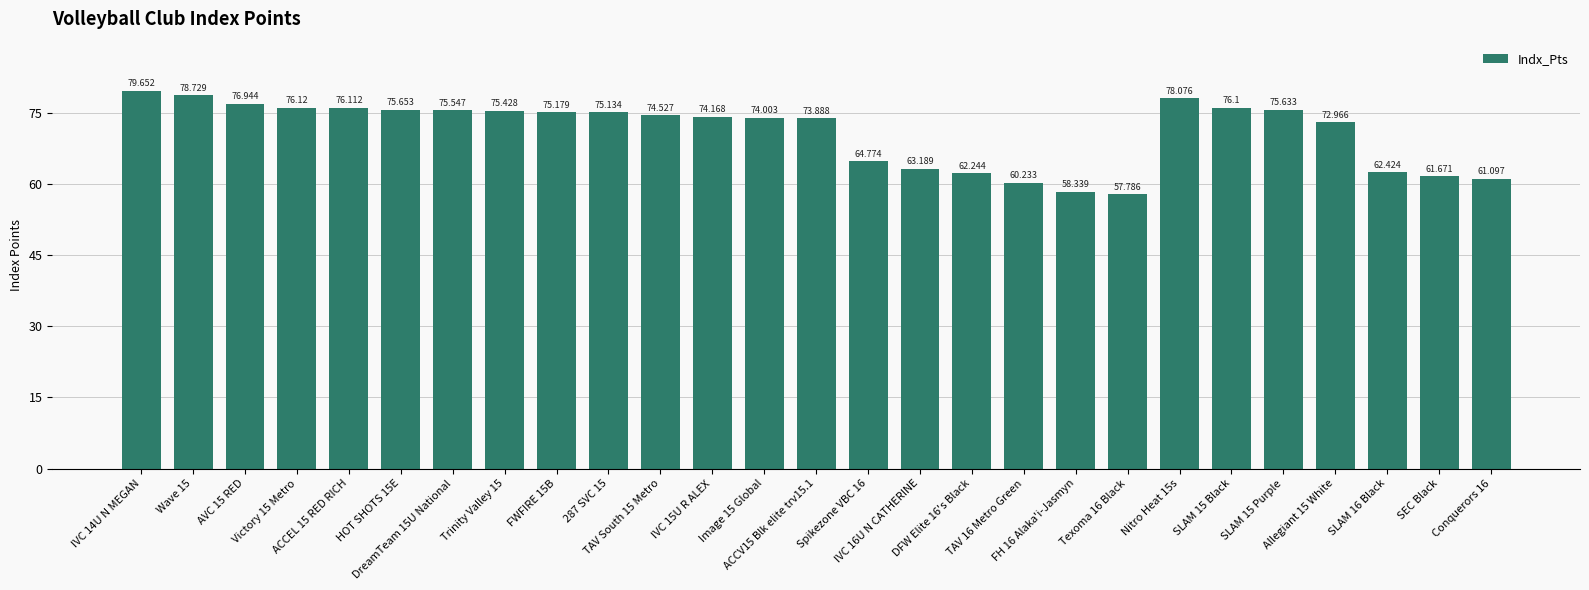

The value at DFW Elite 16's Black is 82.8. True or false?

False